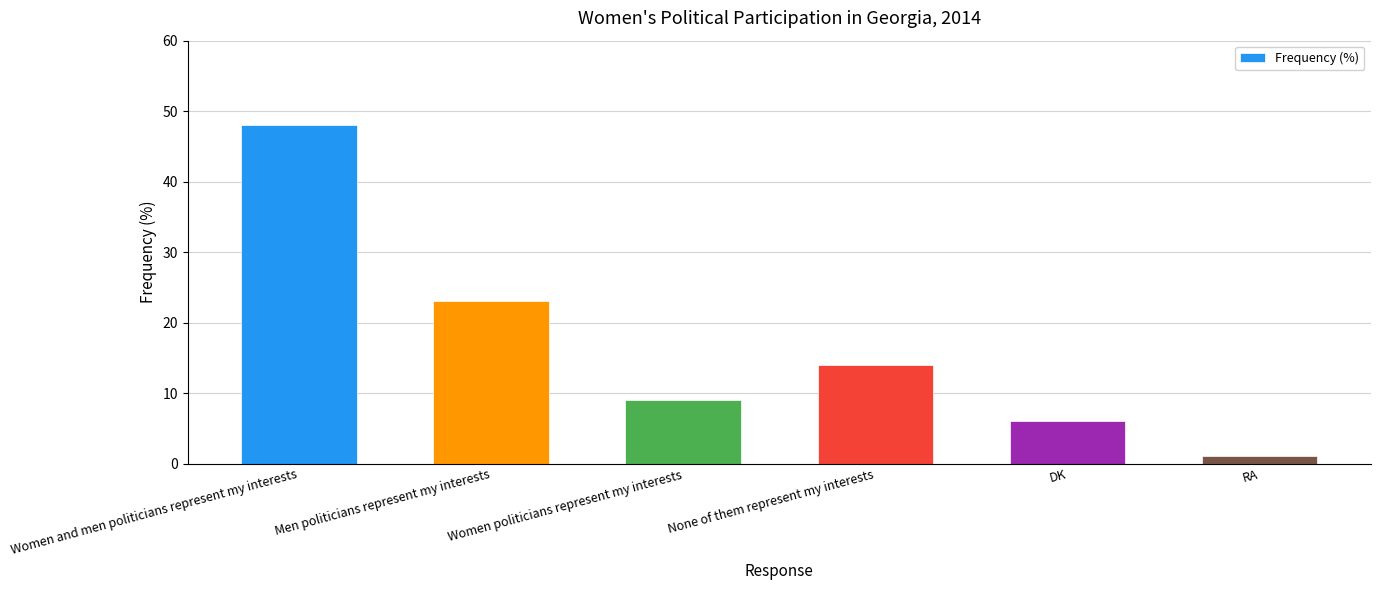

How many bars are there in total?

6